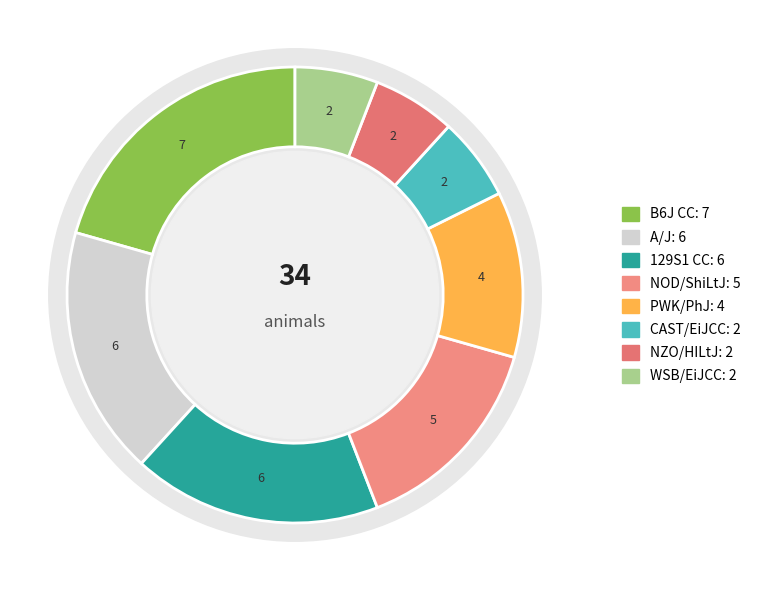

Rank the categories by value from highest to lowest.

B6J CC, 129S1 CC, A/J, NOD/ShiLtJ, PWK/PhJ, CAST/EiJCC, NZO/HILtJ, WSB/EiJCC